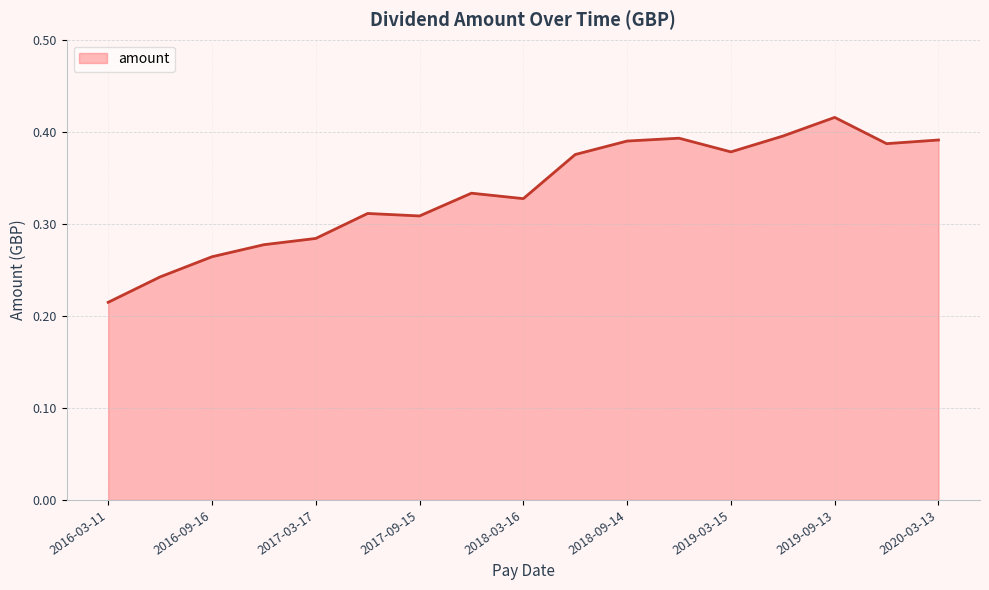

Does the chart have visible grid lines?

Yes